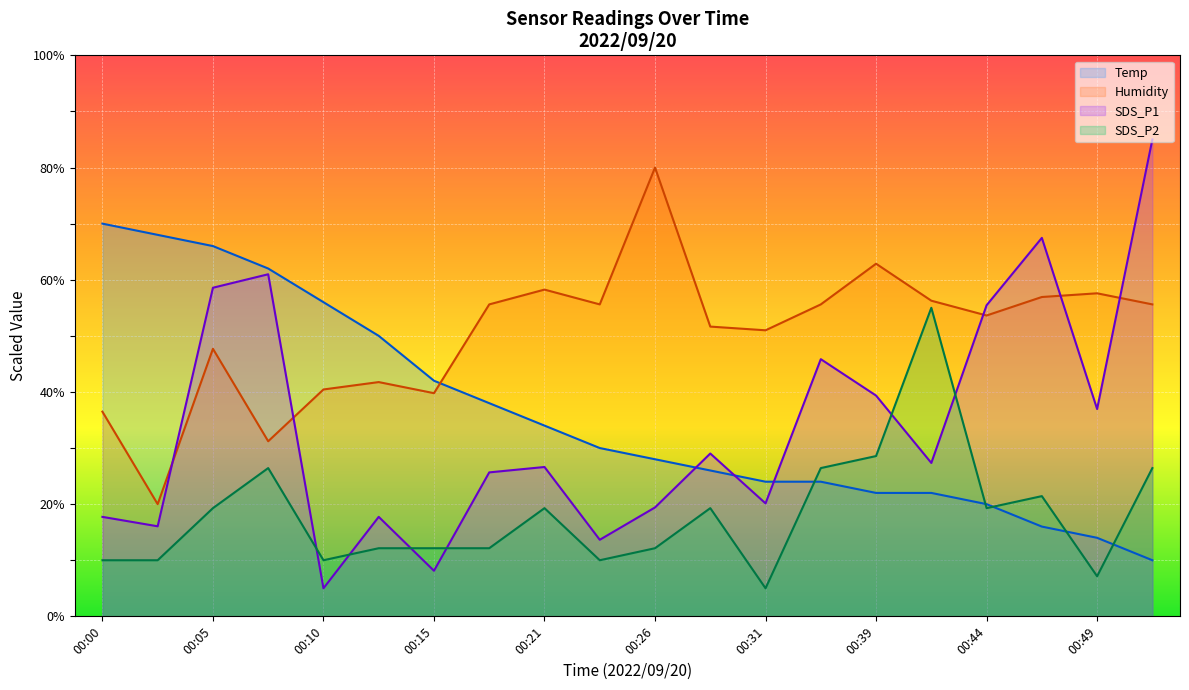

Which category has the lowest value across all series?

00:10